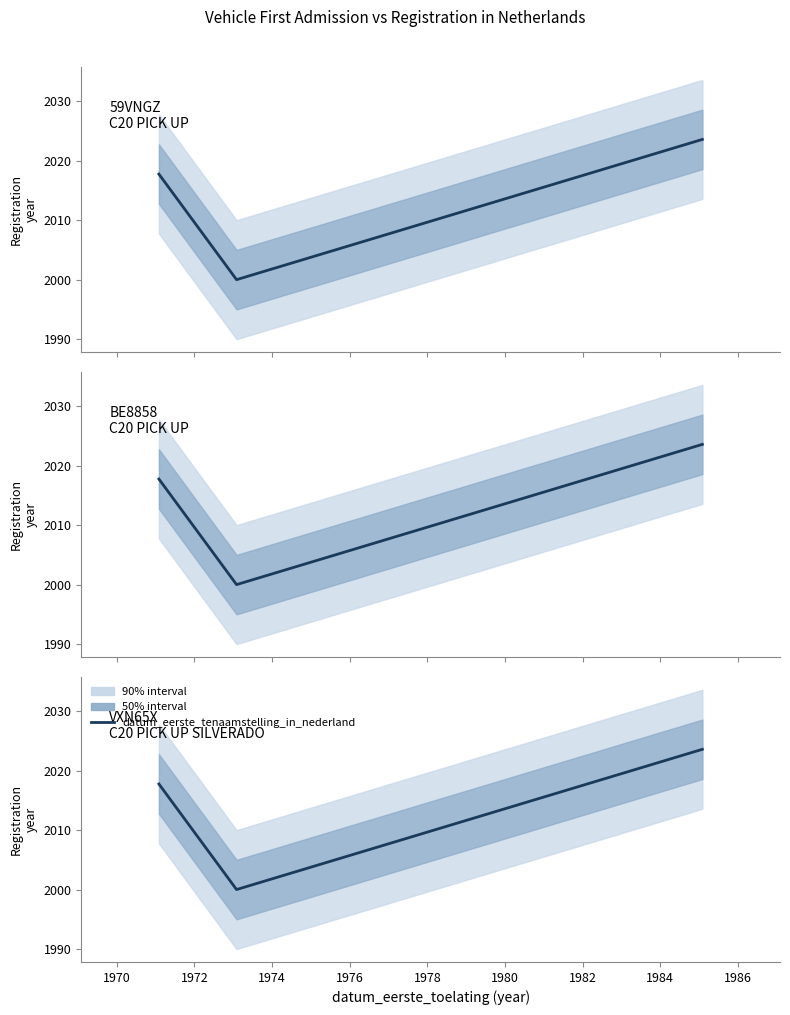

What is the value of the 2nd point from the left?

2000.0